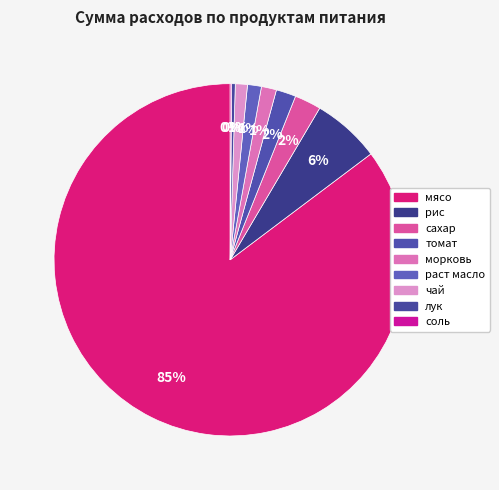

What percentage is NOT represented by томат?

98.2%